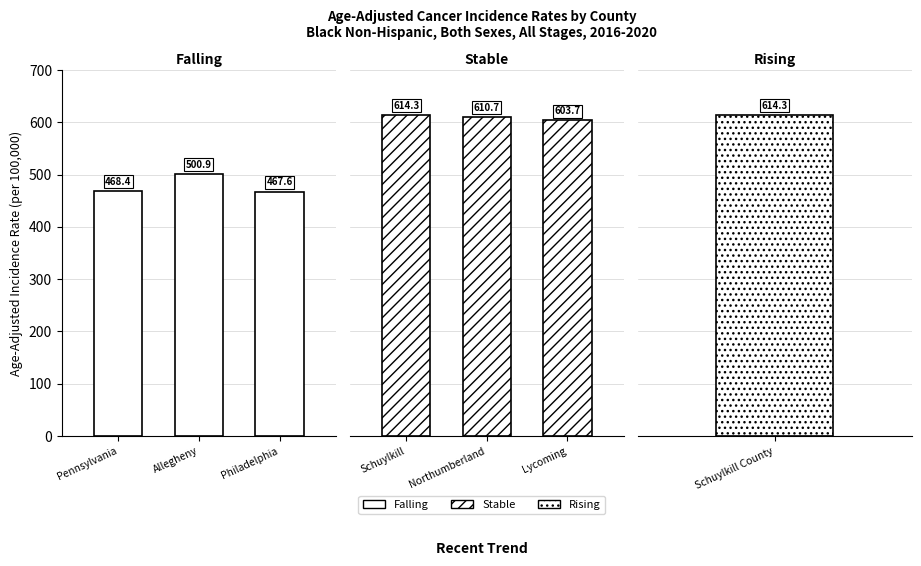

The value of Falling at Pennsylvania is 790.3. True or false?

False